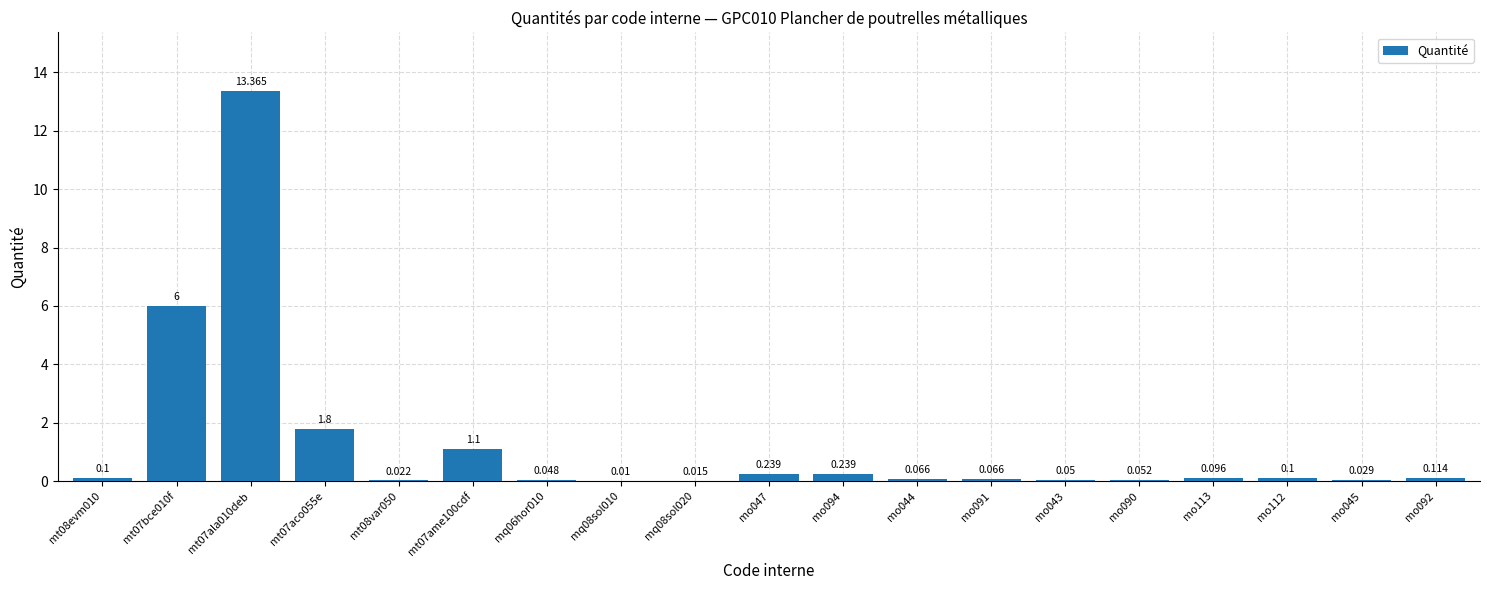

Reading left to right, transcribe all the data shown in this chart.

0.1	6.0	13.4	1.8	0.0	1.1	0.0	0.0	0.0	0.2	0.2	0.1	0.1	0.1	0.1	0.1	0.1	0.0	0.1